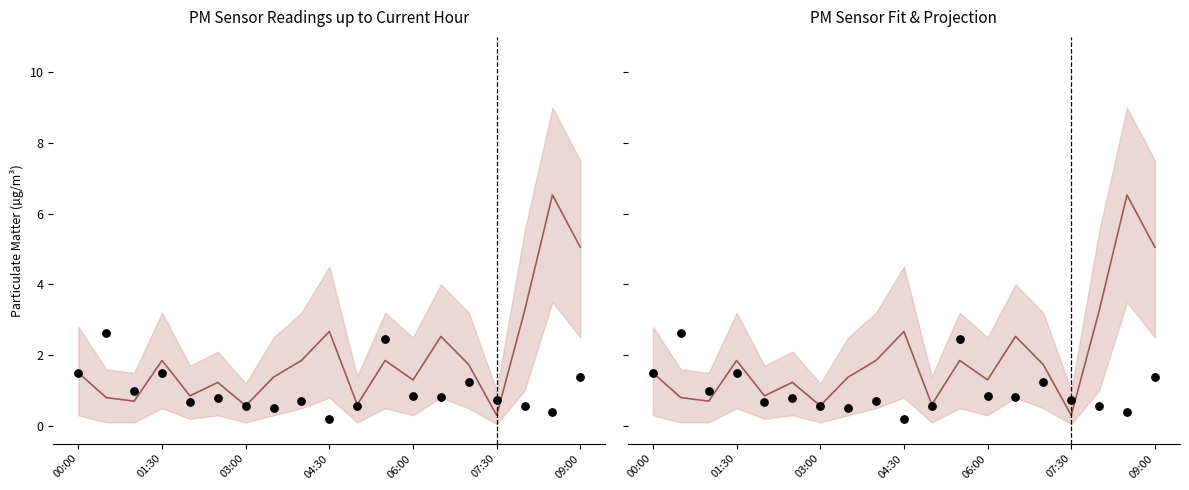

What is the total value across all series at 00:00?

3.0